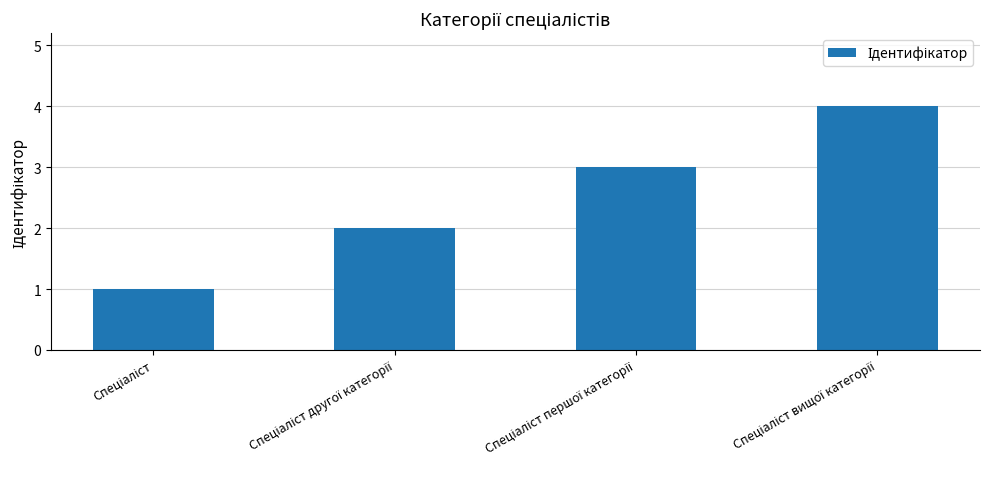

How many values are between 2 and 4?

3